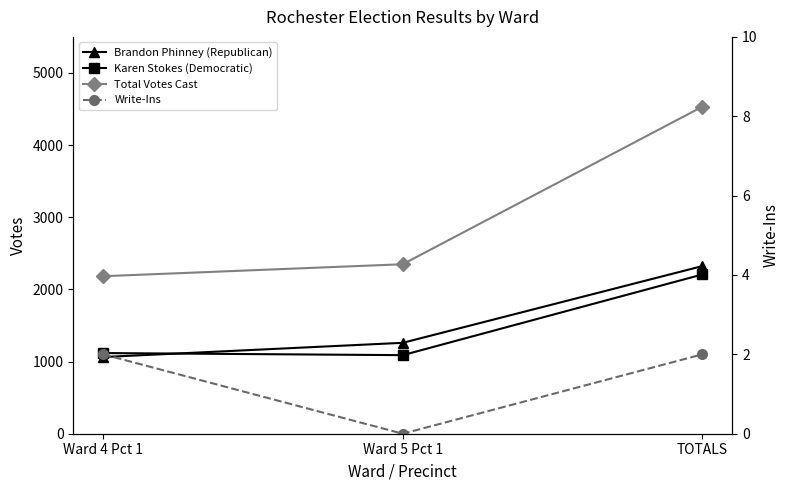

Is this an area chart (filled region under the line)?

No